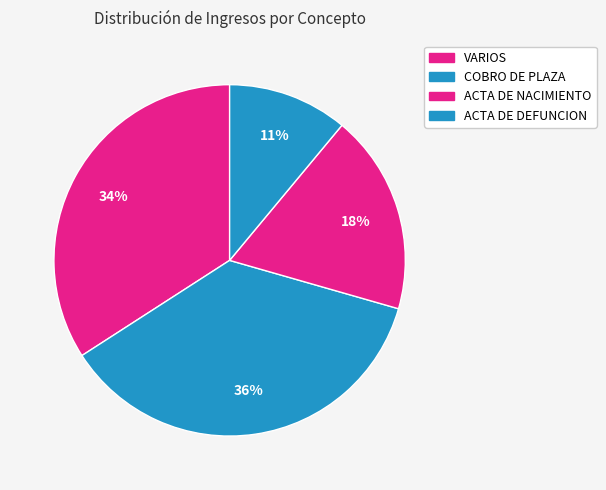

Count the number of slices in the pie.

4